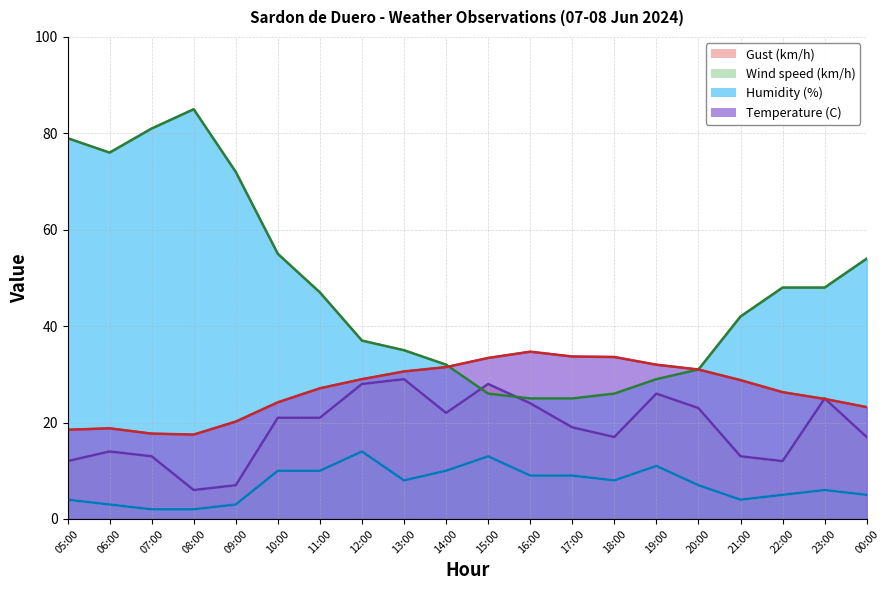

Which label corresponds to the smallest value in the chart?

07:00